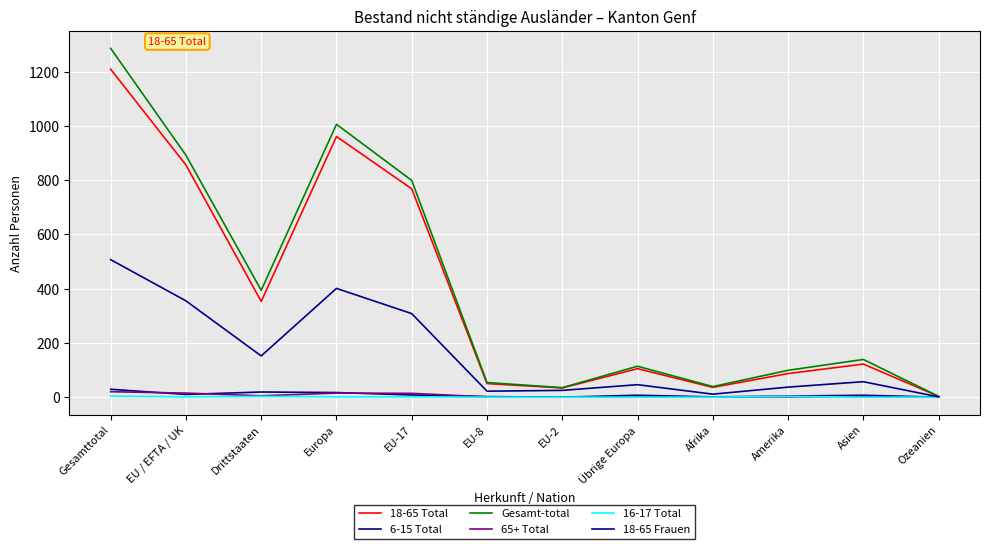

True or false: 6-15 Total and 18-65 Total intersect in this chart.

False